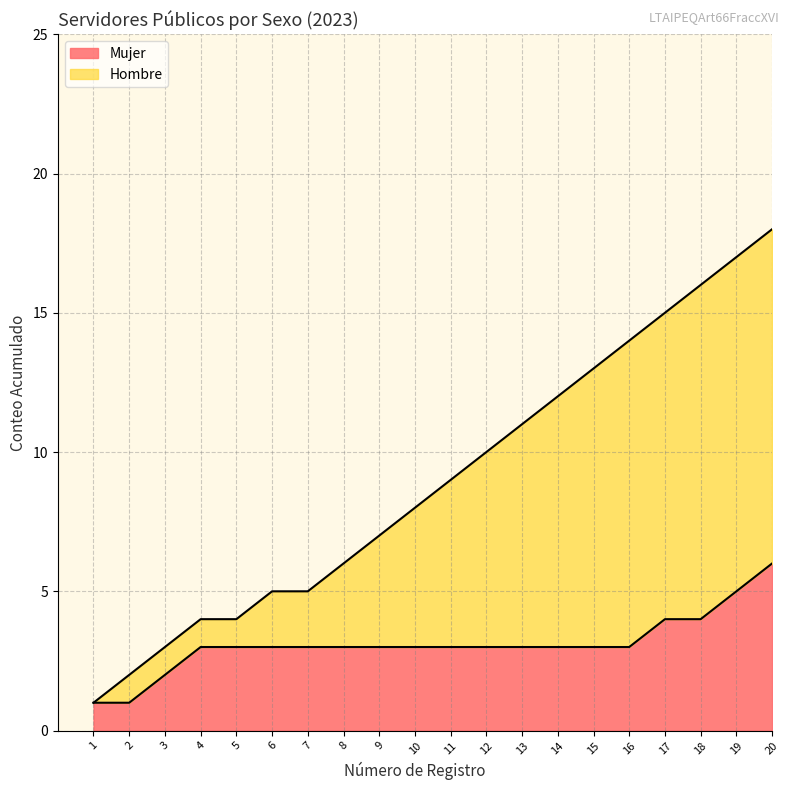

Rank the categories by value from lowest to highest.

1, 2, 3, 4, 5, 6, 7, 8, 9, 10, 11, 12, 13, 14, 15, 16, 17, 18, 19, 20